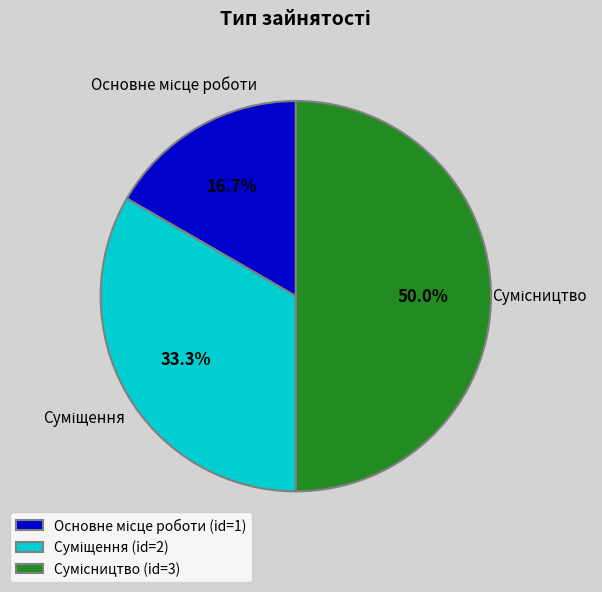

Is there a majority slice in this chart?

No